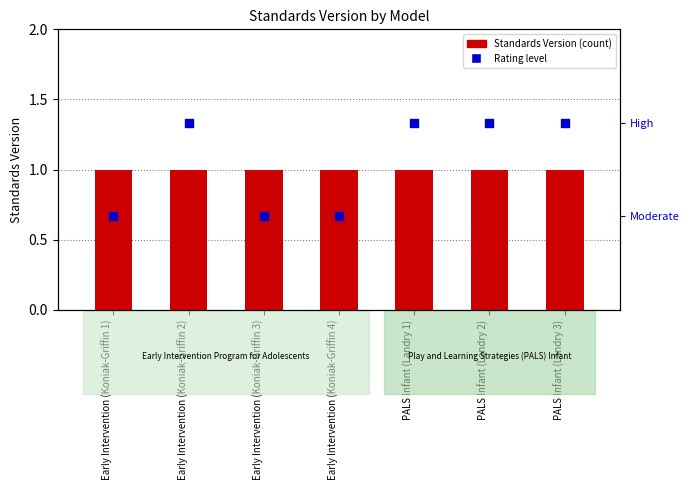

At how many categories does at least one series exceed 0?

7